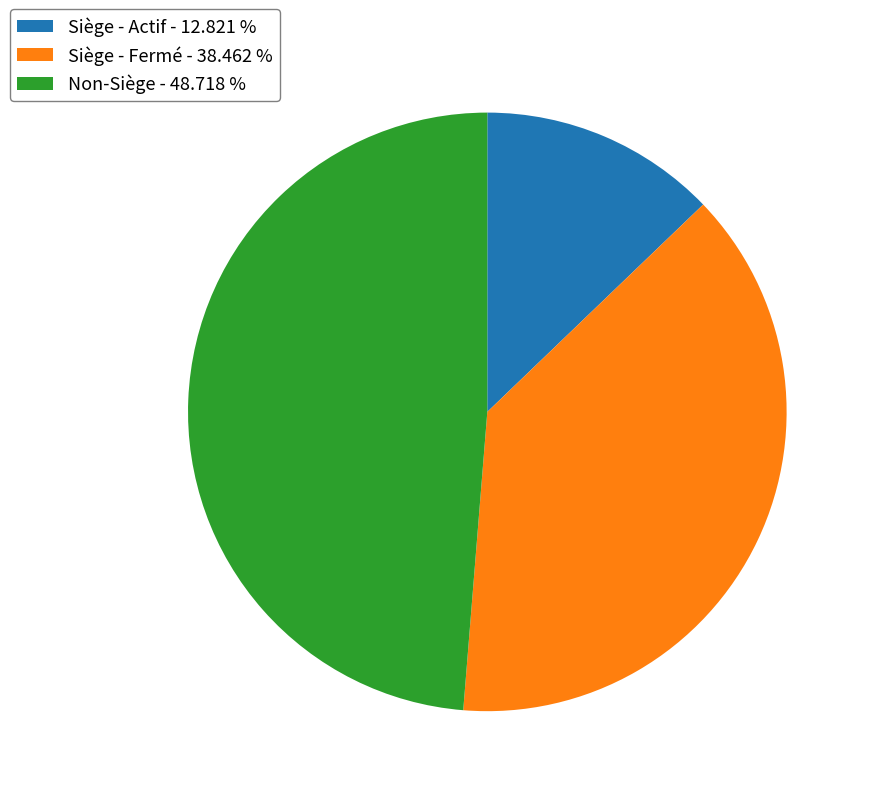

Which has a higher value, Siège - Fermé - 38.462 % or Non-Siège - 48.718 %?

Non-Siège - 48.718 %